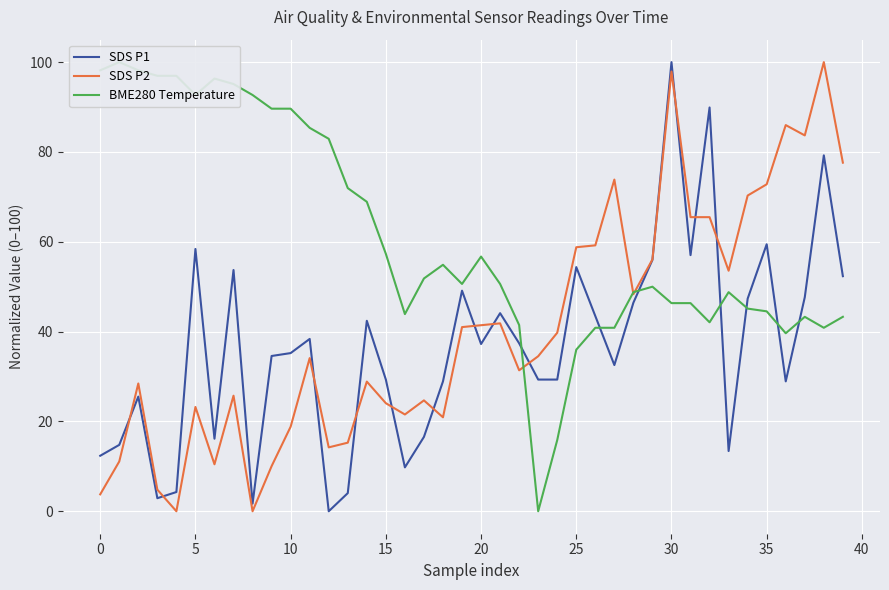

Which series has the widest spread of values?

SDS P1